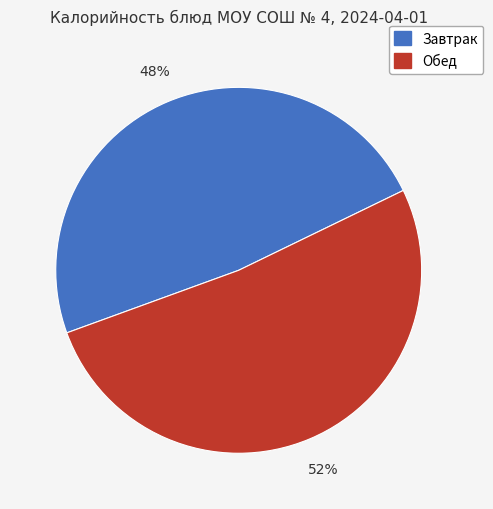

Is there a majority slice in this chart?

Yes